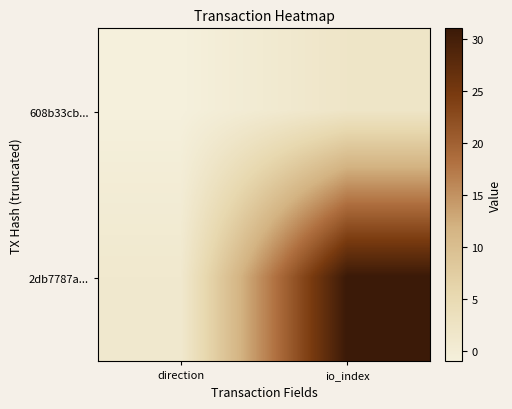

Which series changed the most between direction and io_index?

2db7787a...